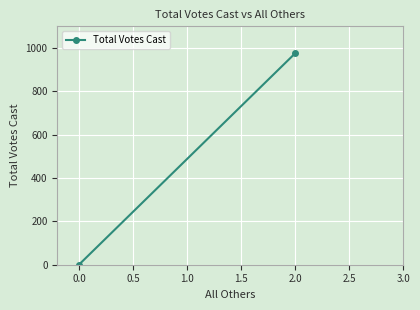

Count the number of data series in this chart.

1